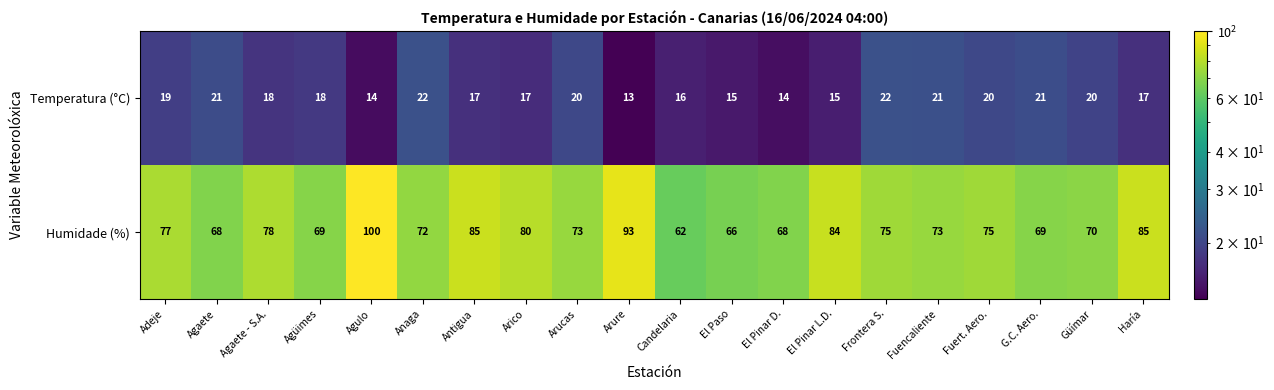

Count the number of data series in this chart.

2